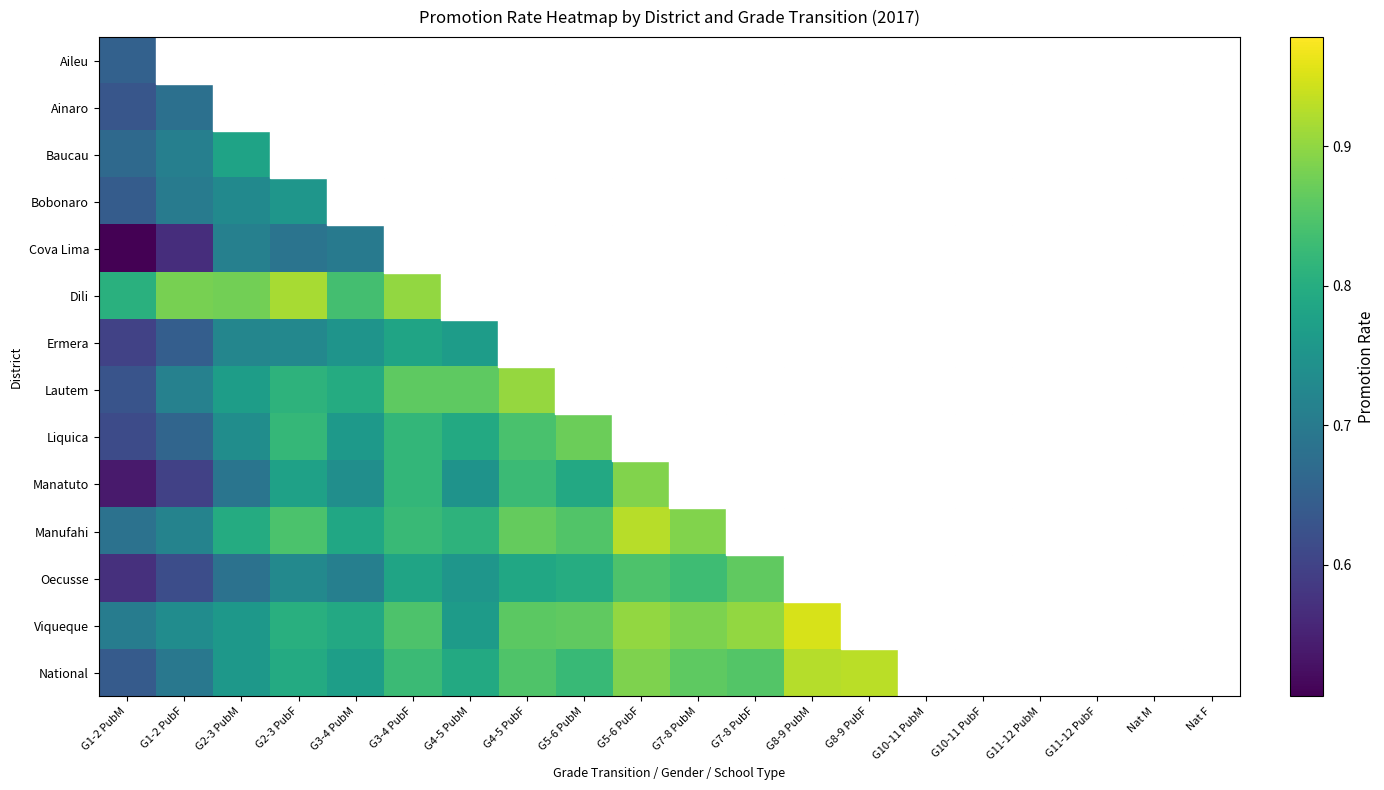

At how many categories does at least one series exceed 0?

20